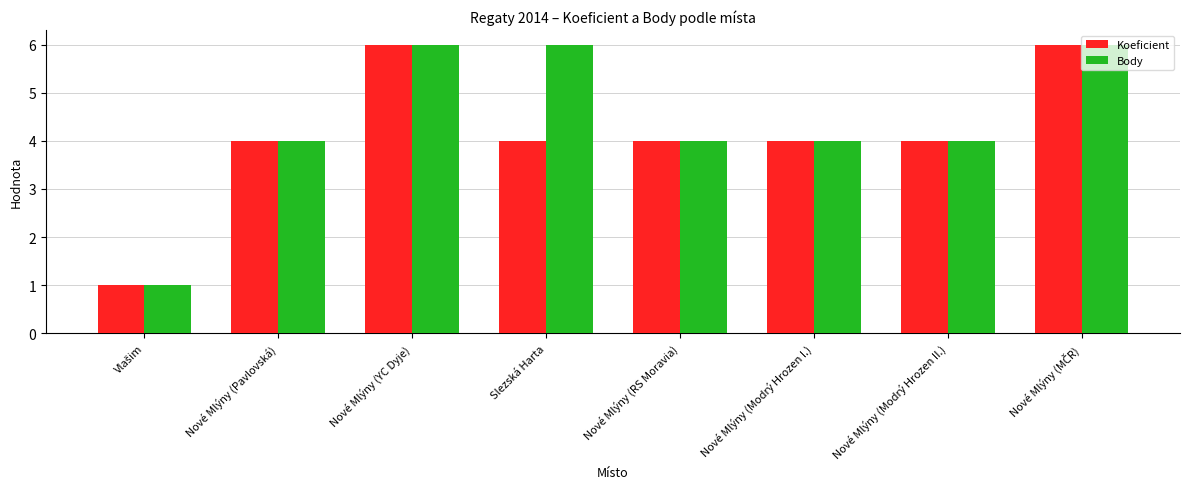

True or false: Koeficient has a value of 4 at Nové Mlýny (Modrý Hrozen I.).

True